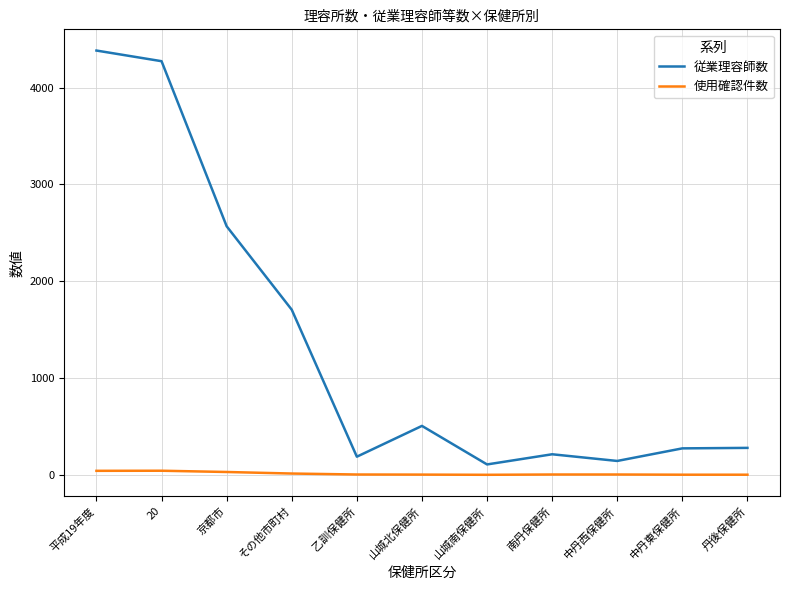

At 中丹東保健所, list the series in order from smallest to largest.

使用確認件数, 従業理容師数